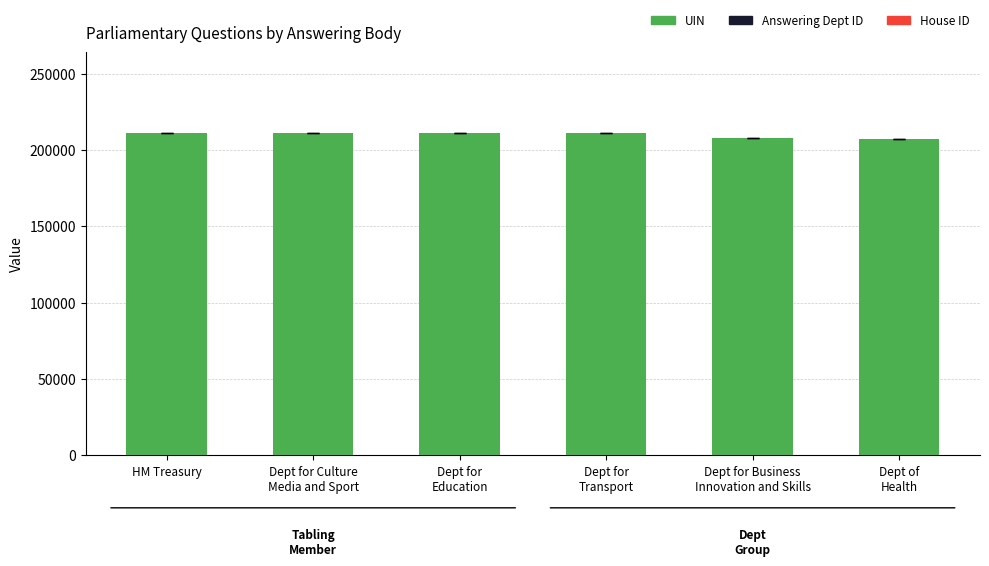

What value does the UIN series have at Dept for Business
Innovation and Skills, to the nearest 50?

207550